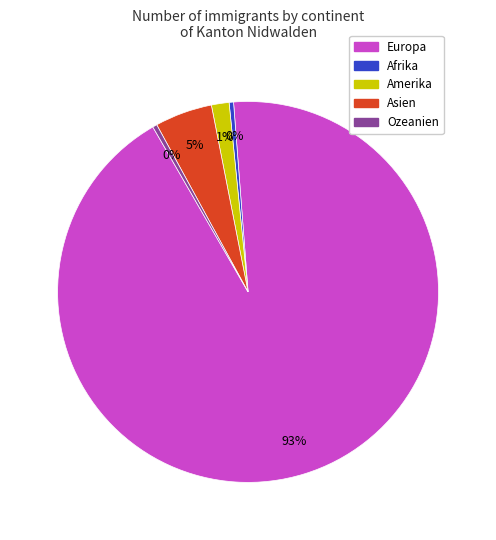

Which slice is the largest?

Europa